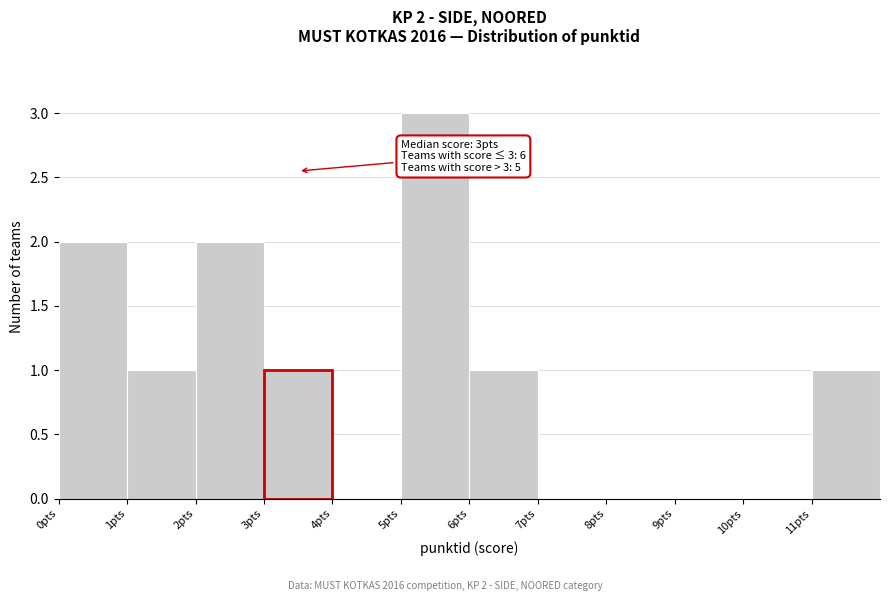

Over which range of the x-axis is the bar tallest?

5 to 6